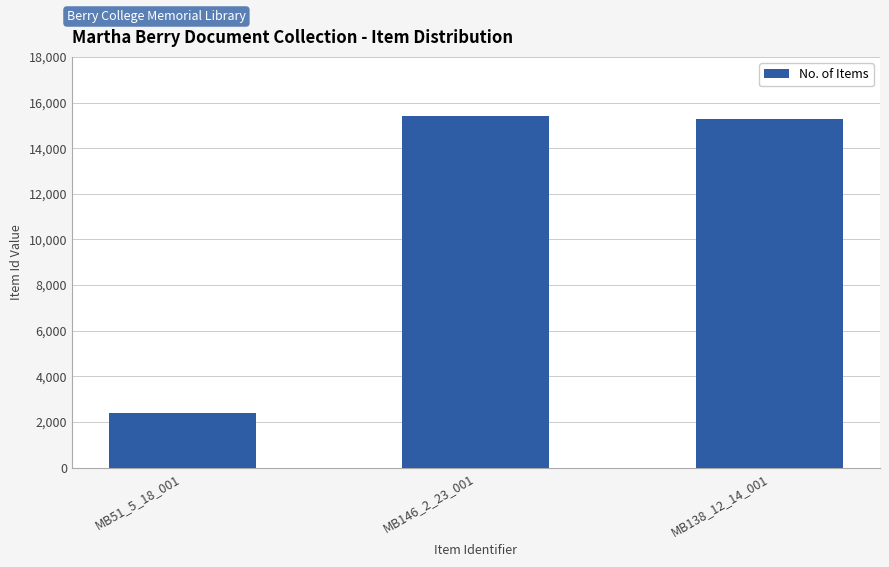

How many values are below 15257?

1